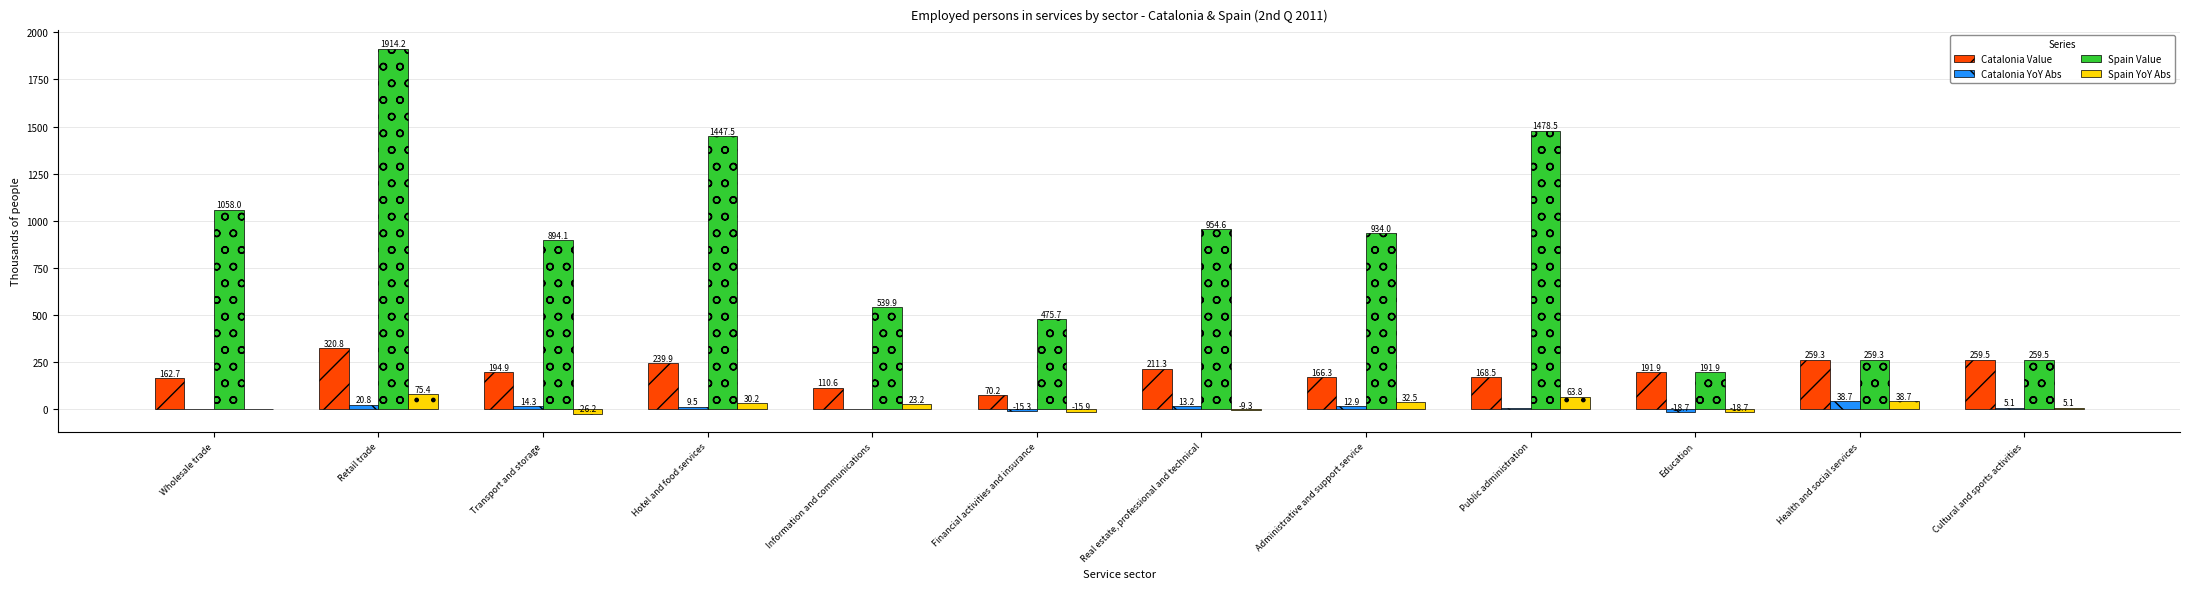

Is it true that Catalonia Value equals 211.3 at Real estate, professional and technical?

True